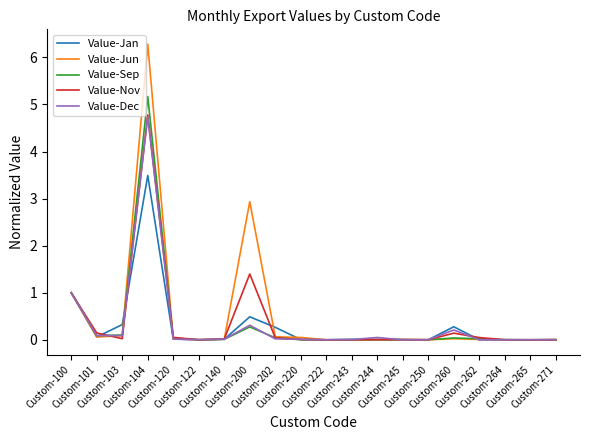

What is the maximum value shown in the chart?

6.3